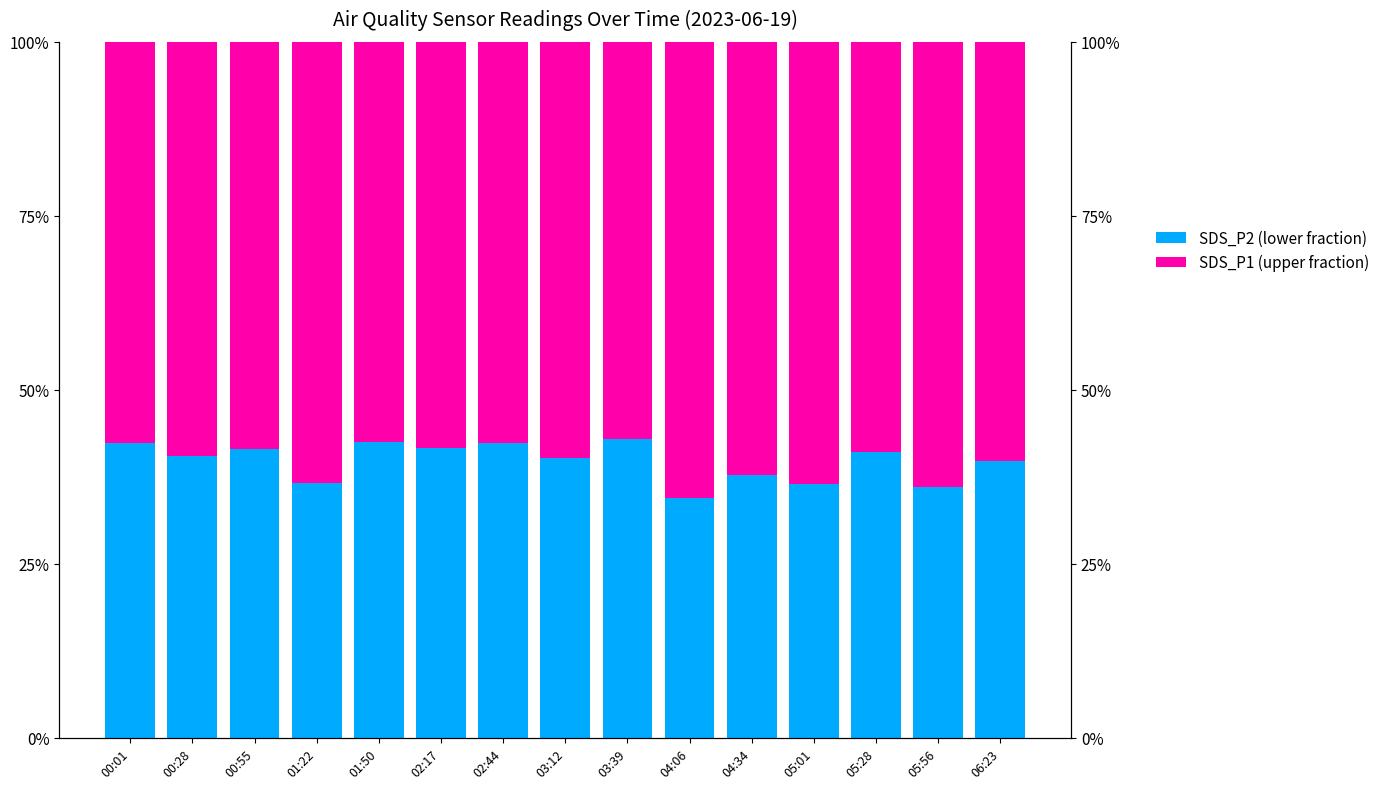

The SDS_P2 (lower fraction) series shows 34.5 at 04:06. True or false?

True